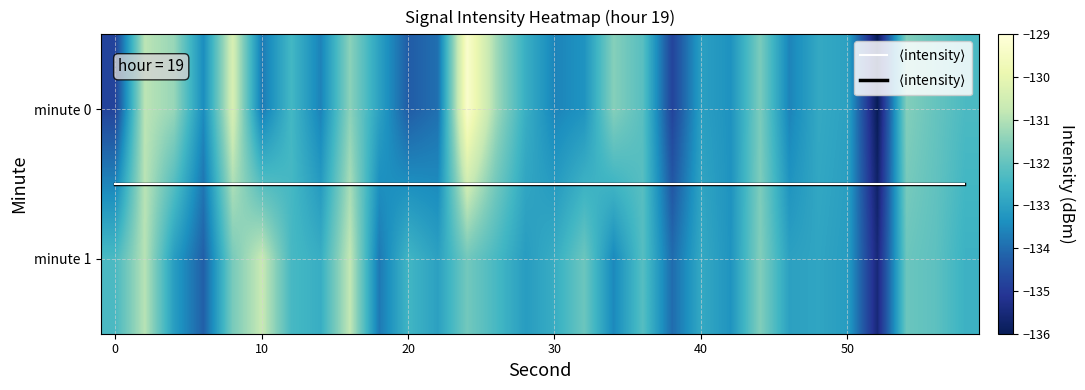

What is the sum of all minute 1 values?

-3978.6